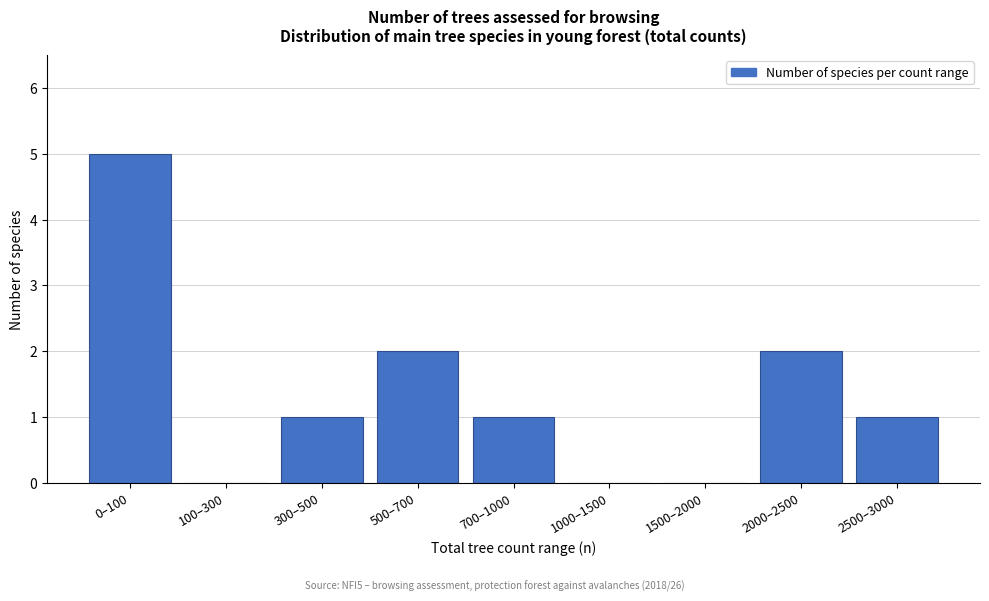

Reading right to left, list all the values displayed in this chart.

2500–3000=1	2000–2500=2	1500–2000=0	1000–1500=0	700–1000=1	500–700=2	300–500=1	100–300=0	0–100=5